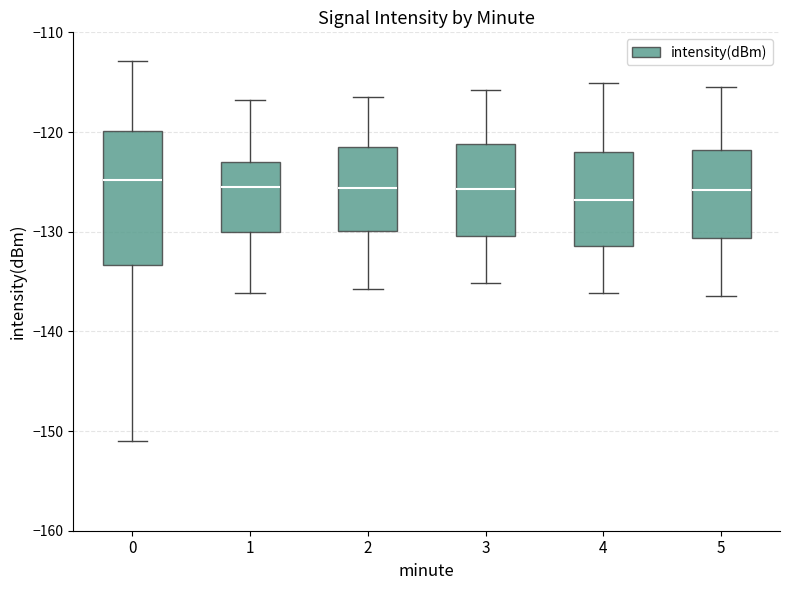

Which box's median line is the lowest?

4